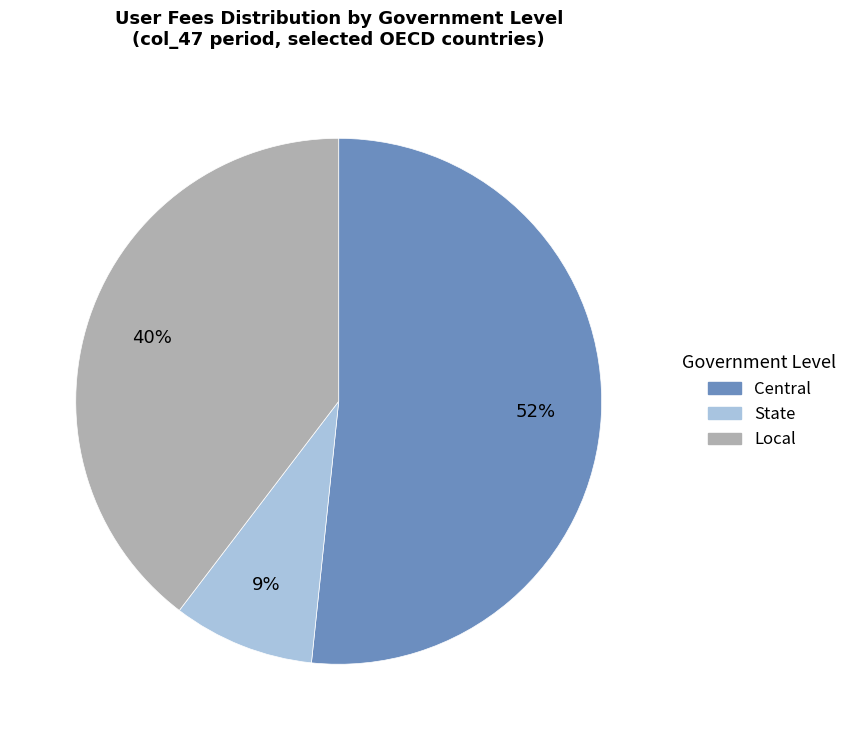

To the nearest percent, what is the difference between the largest and smallest slice percentages?

43%